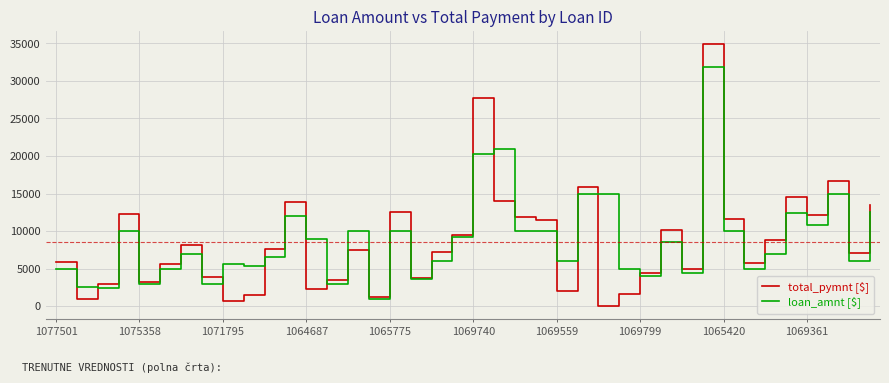

Which series has the widest spread of values?

total_pymnt [$]